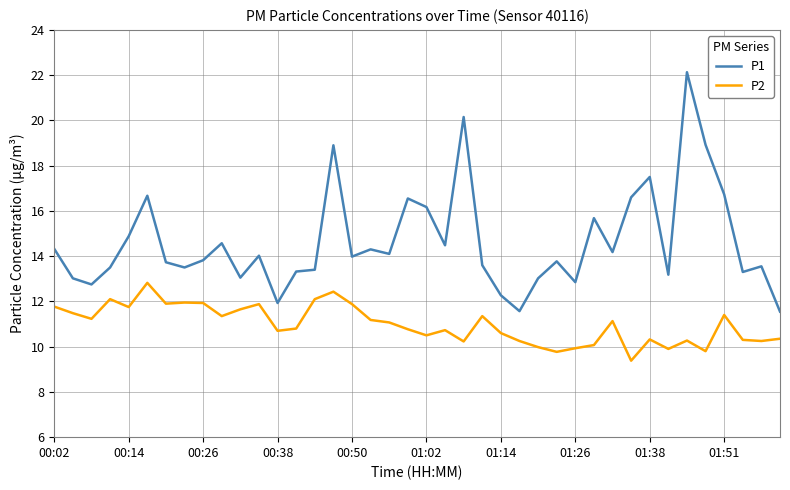

True or false: P2 and P1 intersect in this chart.

False